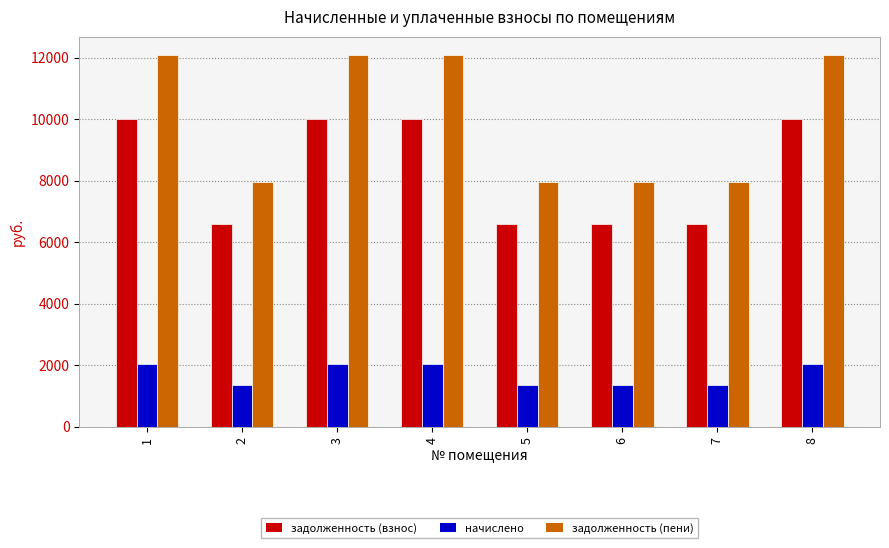

What is the minimum value for задолженность (взнос)?

6603.2